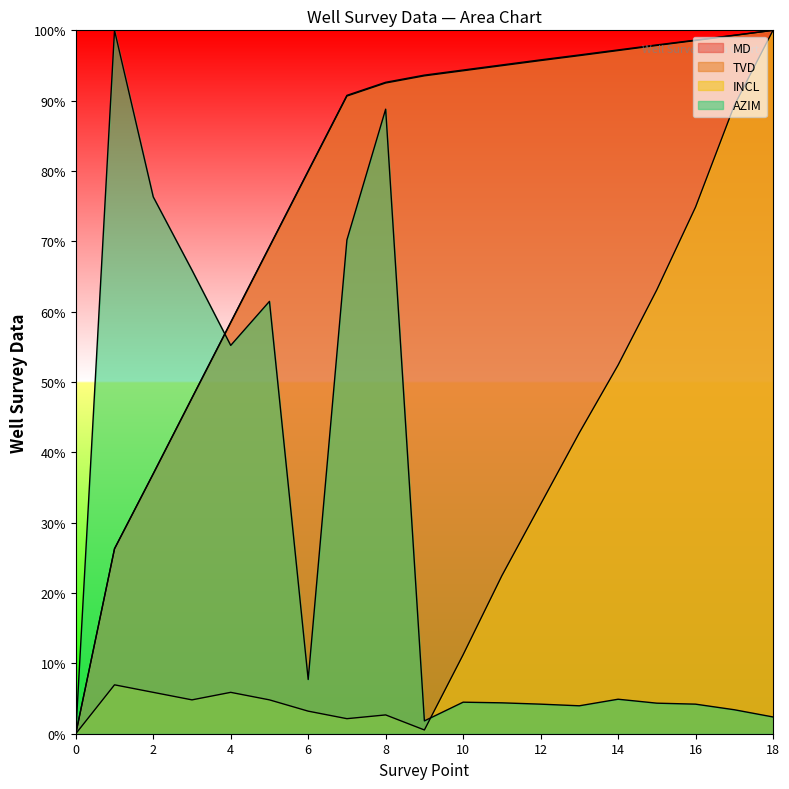

What are all the series names shown in the legend?

MD, TVD, INCL, AZIM